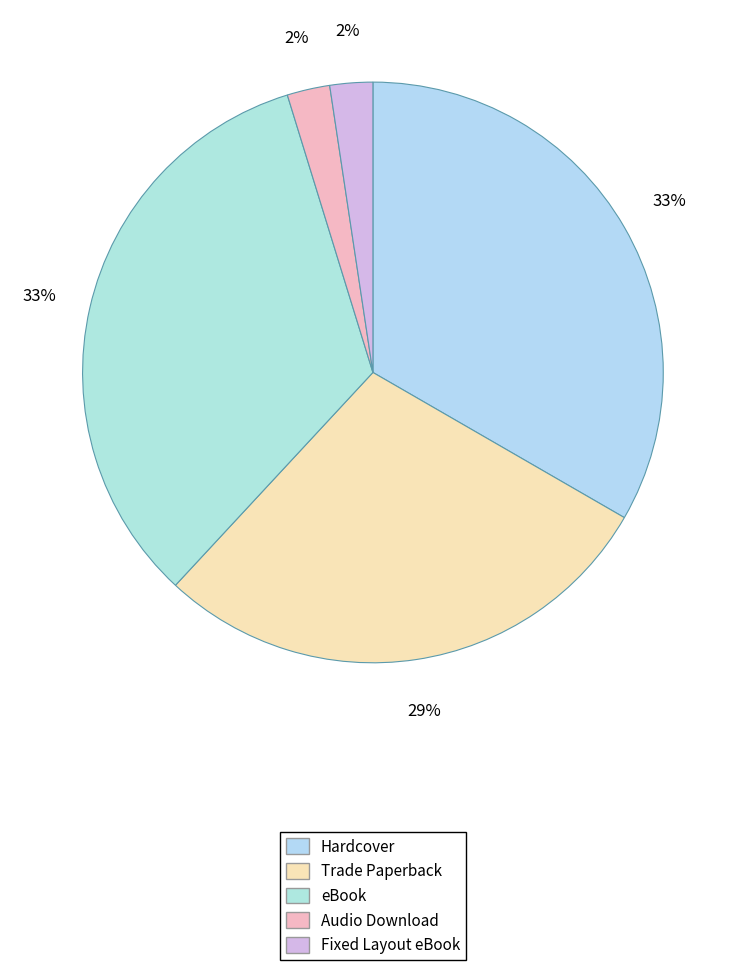

To the nearest percent, what is the average slice percentage?

20%